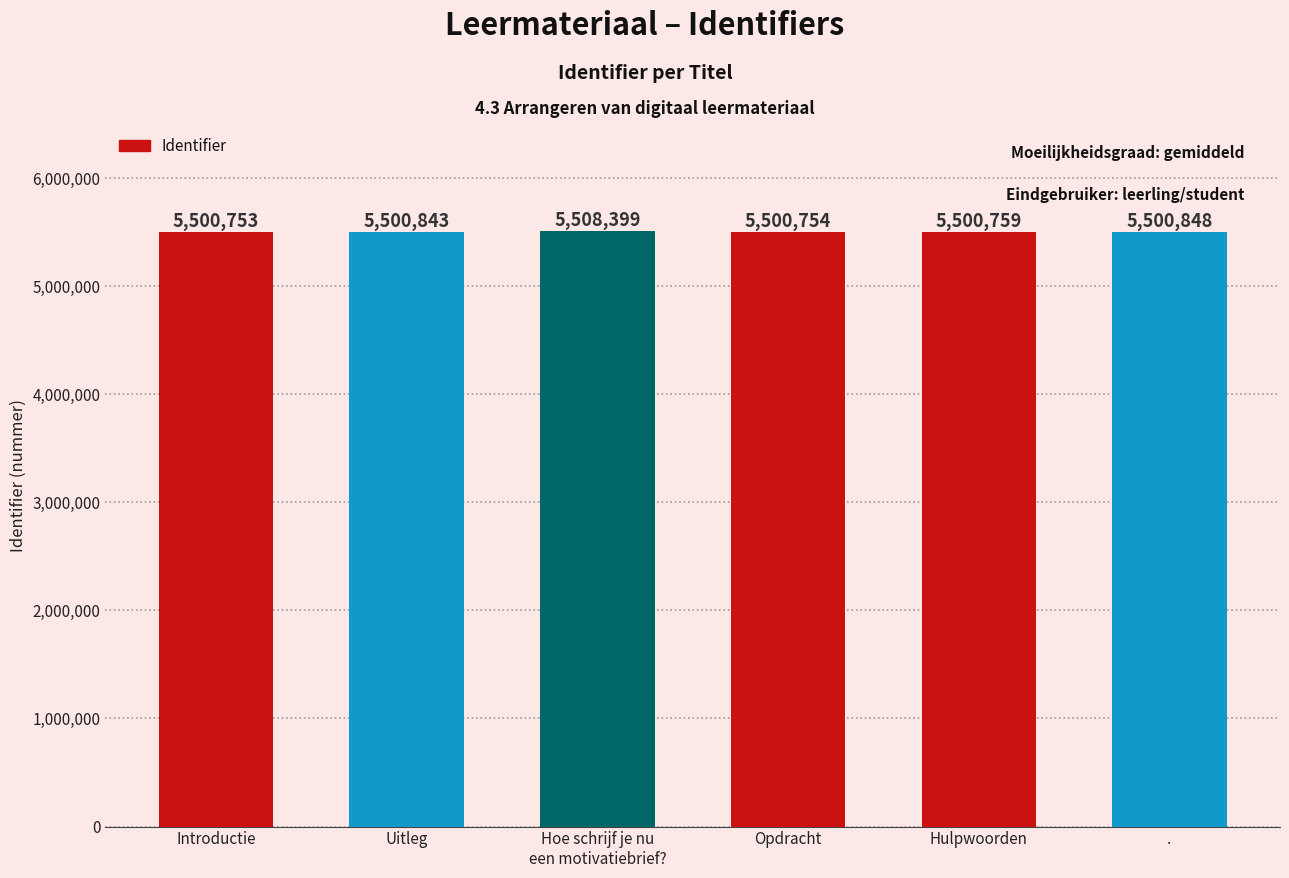

True or false: the data shows 5500848 at ..

True